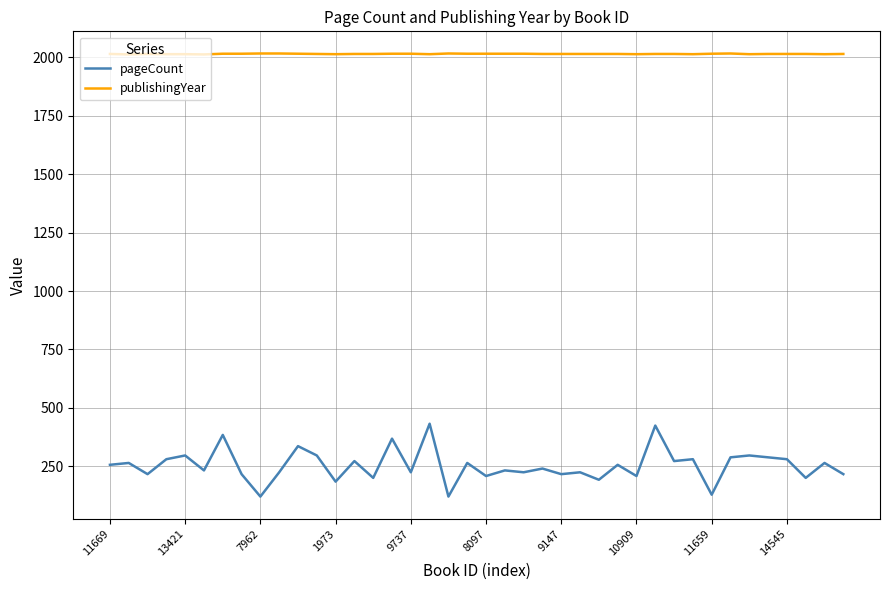

List the series in order of their overall mean, highest first.

publishingYear, pageCount